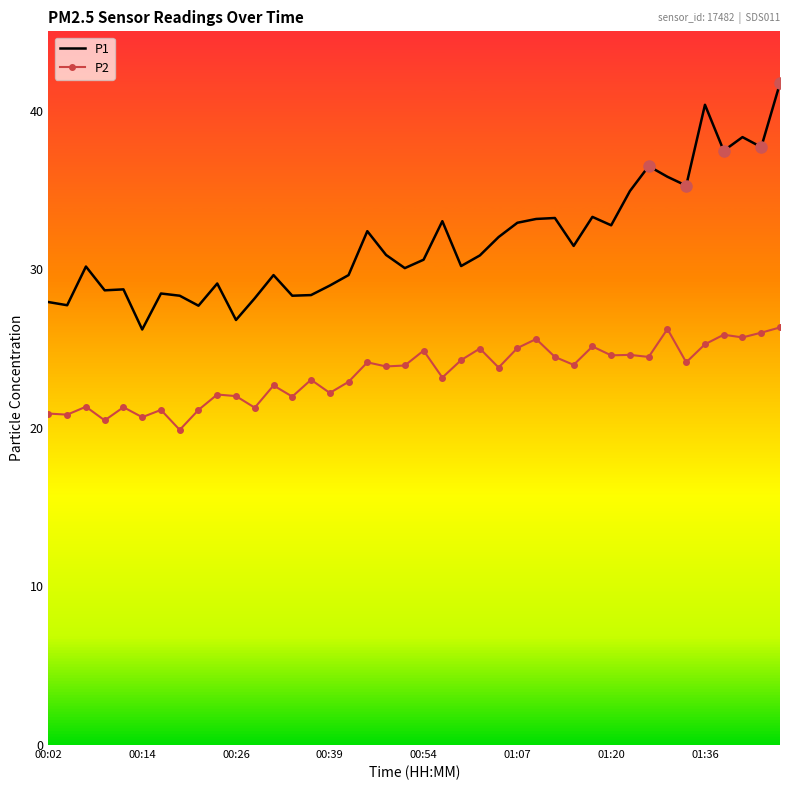

True or false: P1 has a value of 40.4 at 01:36.

True